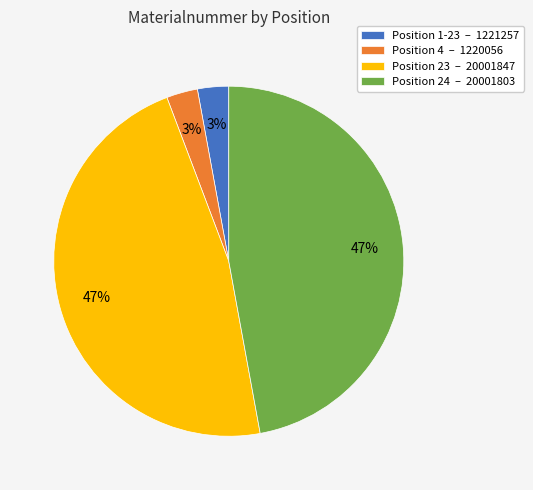

Is there any slice that represents more than half of the pie?

No